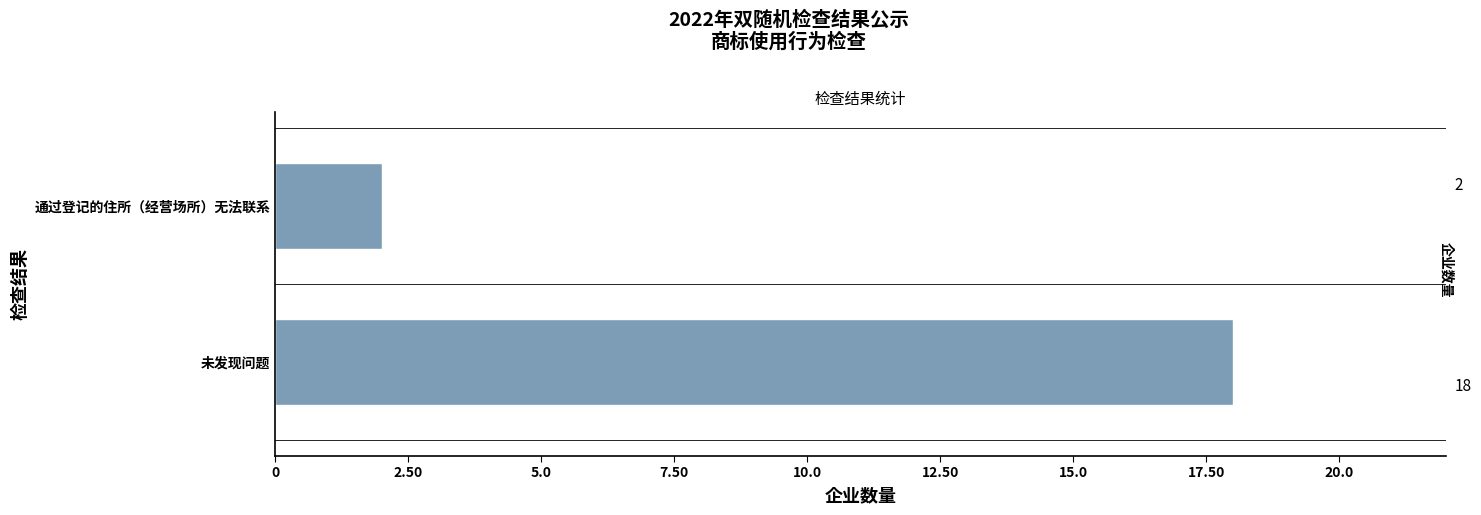

Does the chart contain any negative values?

No